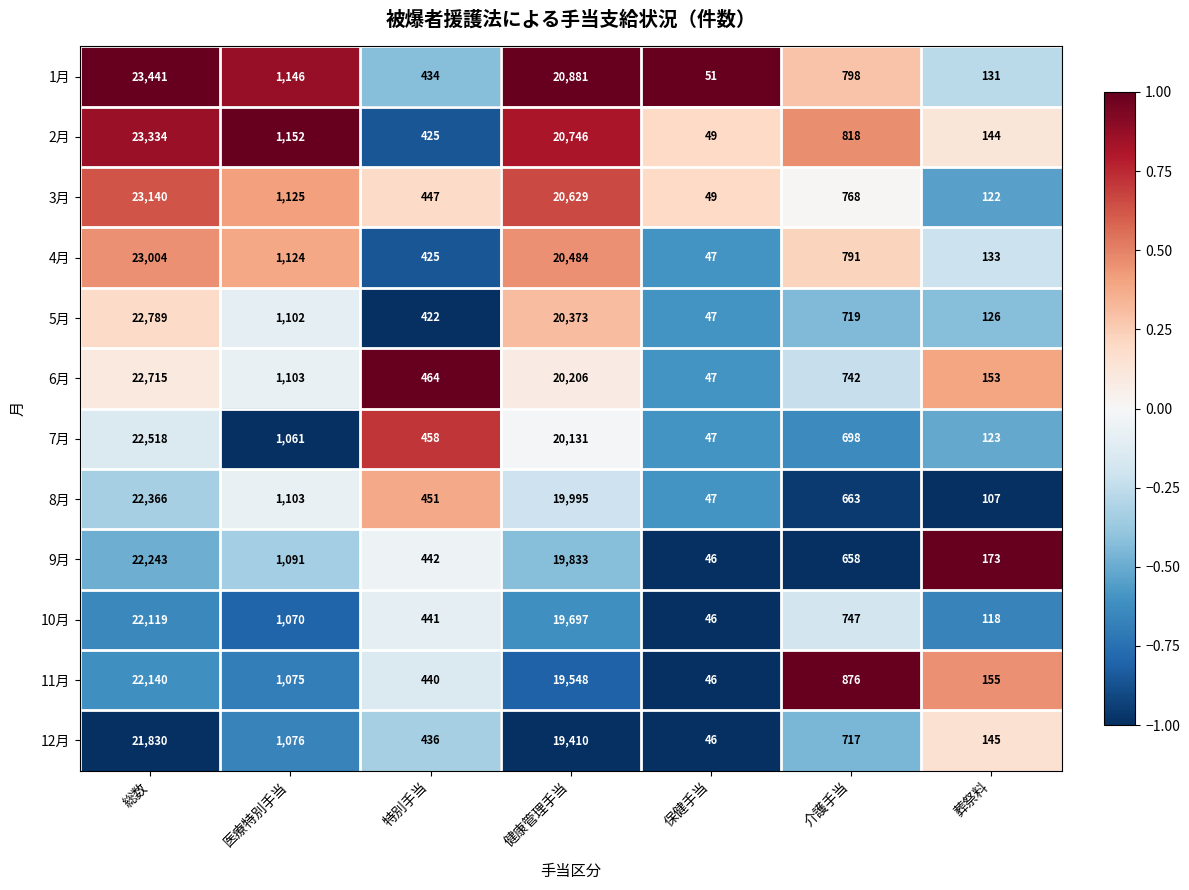

How many categories are shown in the chart?

7